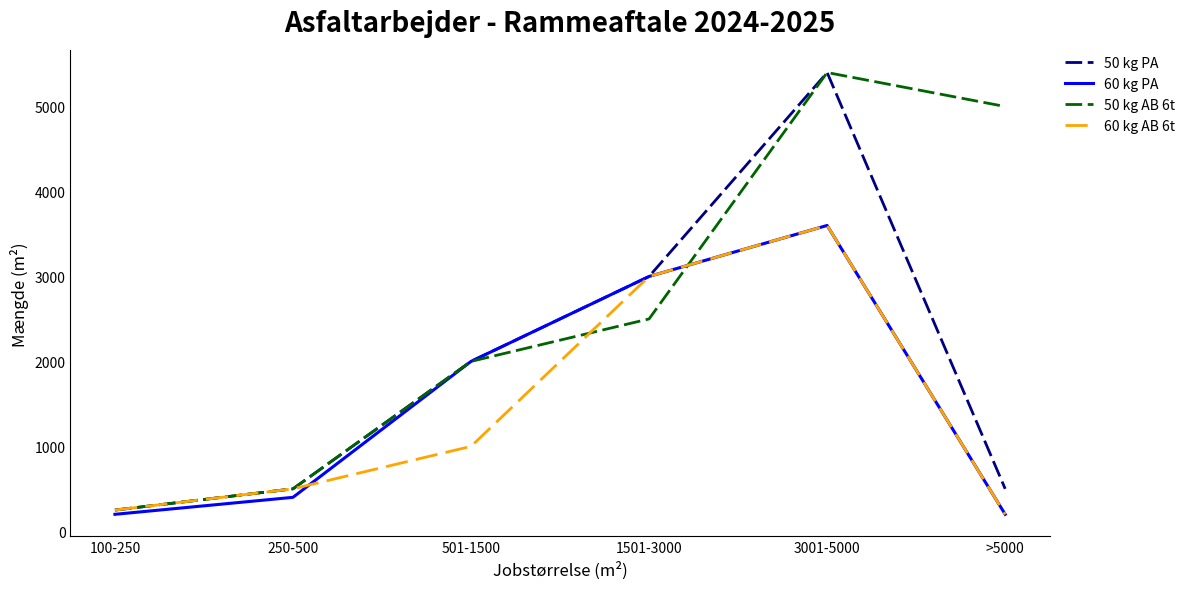

Which series has the largest total across all categories?

50 kg AB 6t